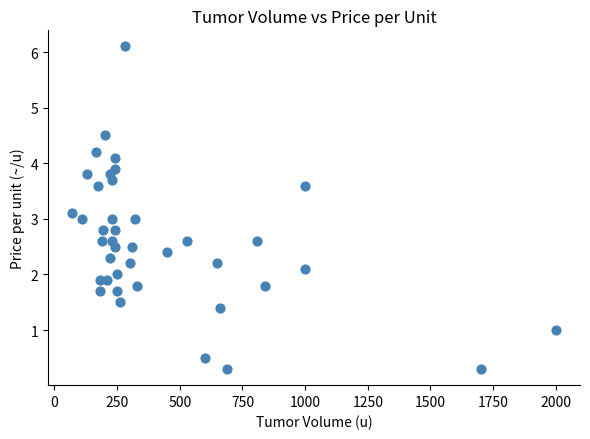

How many points are shown in the scatter plot?

40